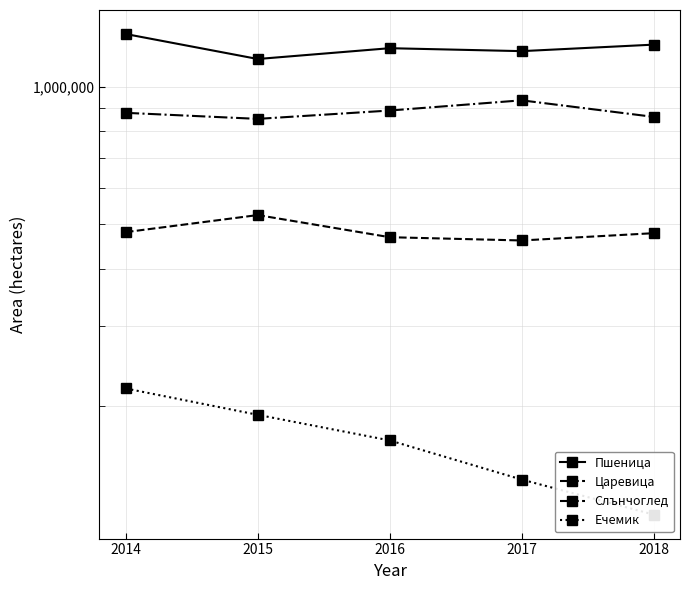

Which series has the largest range (max minus min)?

Пшеница